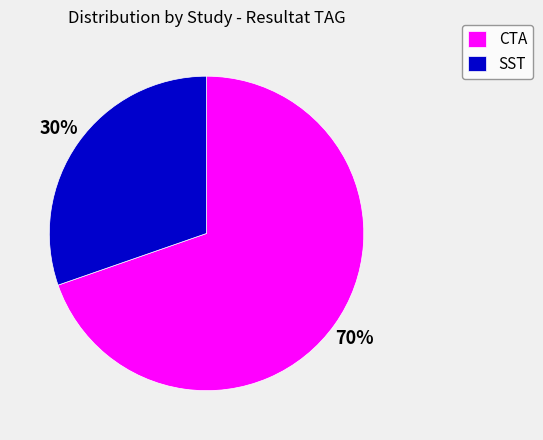

Which category accounts for the majority?

CTA